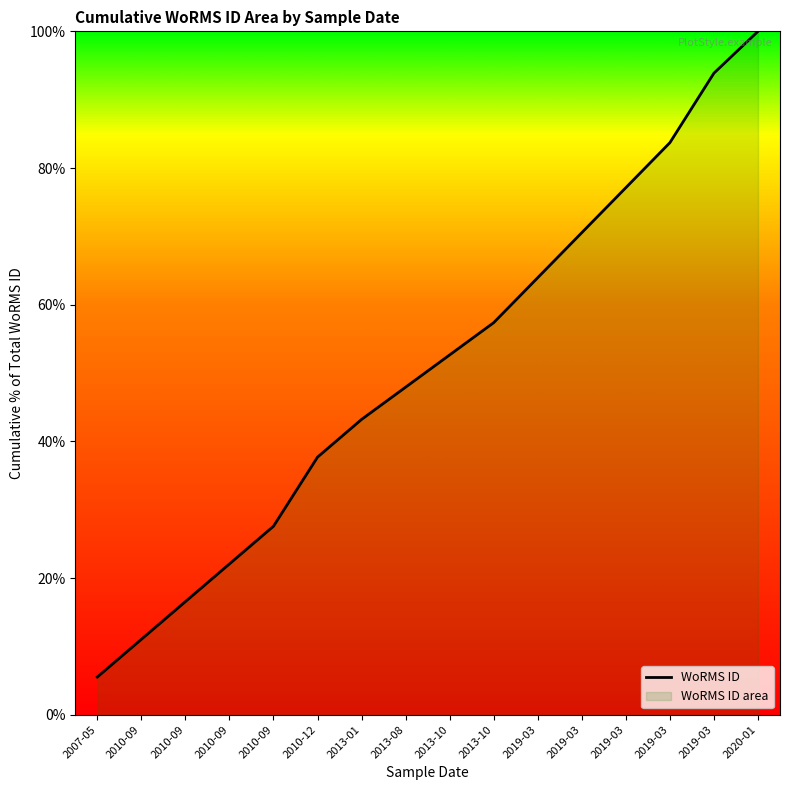

Is it true that the value at 2019-03 is 70.5?

True